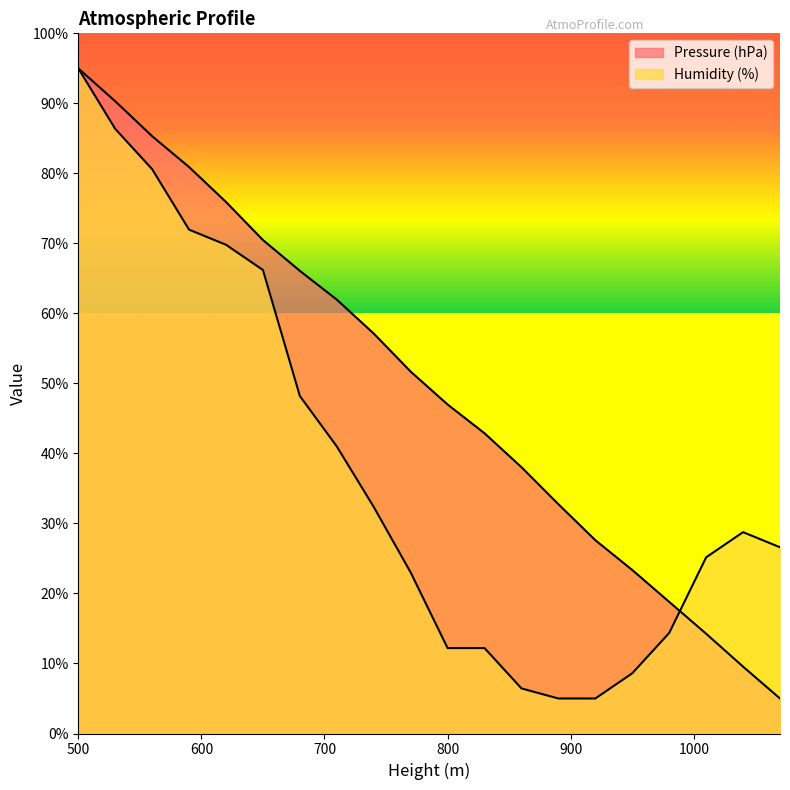

What is the difference between the second highest and minimum values in the Pressure (hPa) series?

85.3